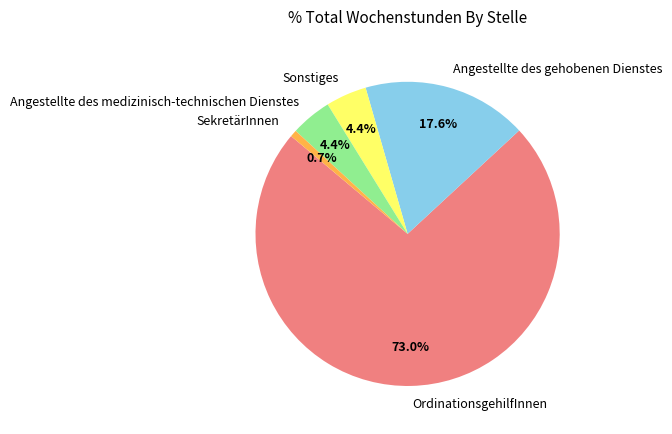

What percentage is the Angestellte des gehobenen Dienstes slice, to the nearest percent?

18%